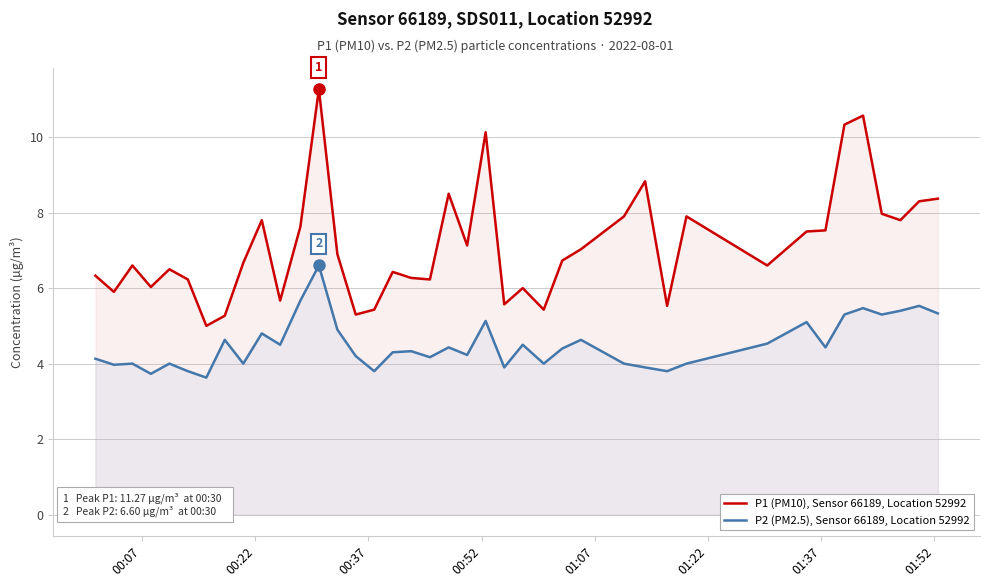

Rank the series by their maximum value, from highest to lowest.

P1 (PM10), Sensor 66189, Location 52992, P2 (PM2.5), Sensor 66189, Location 52992